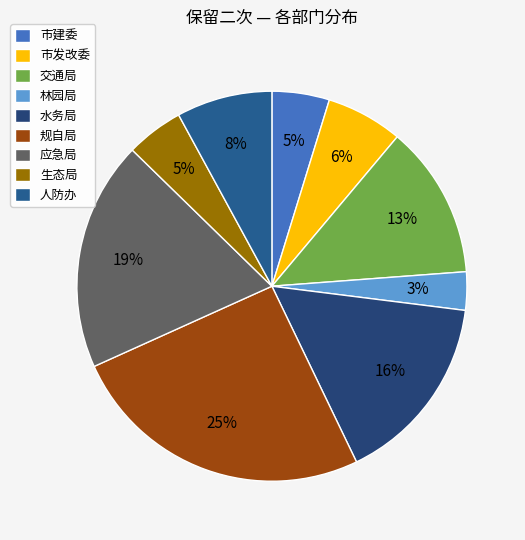

How many slices are in this pie chart?

9